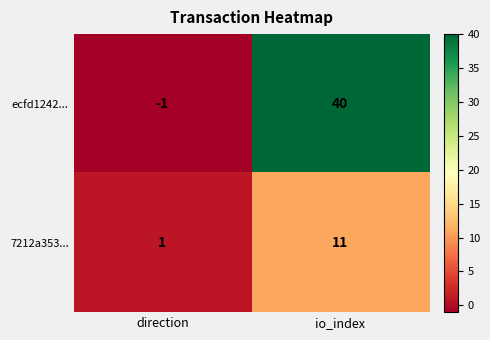

Reading right to left, what are all the values shown in this chart?

ecfd1242...: 40	-1
7212a353...: 11	1